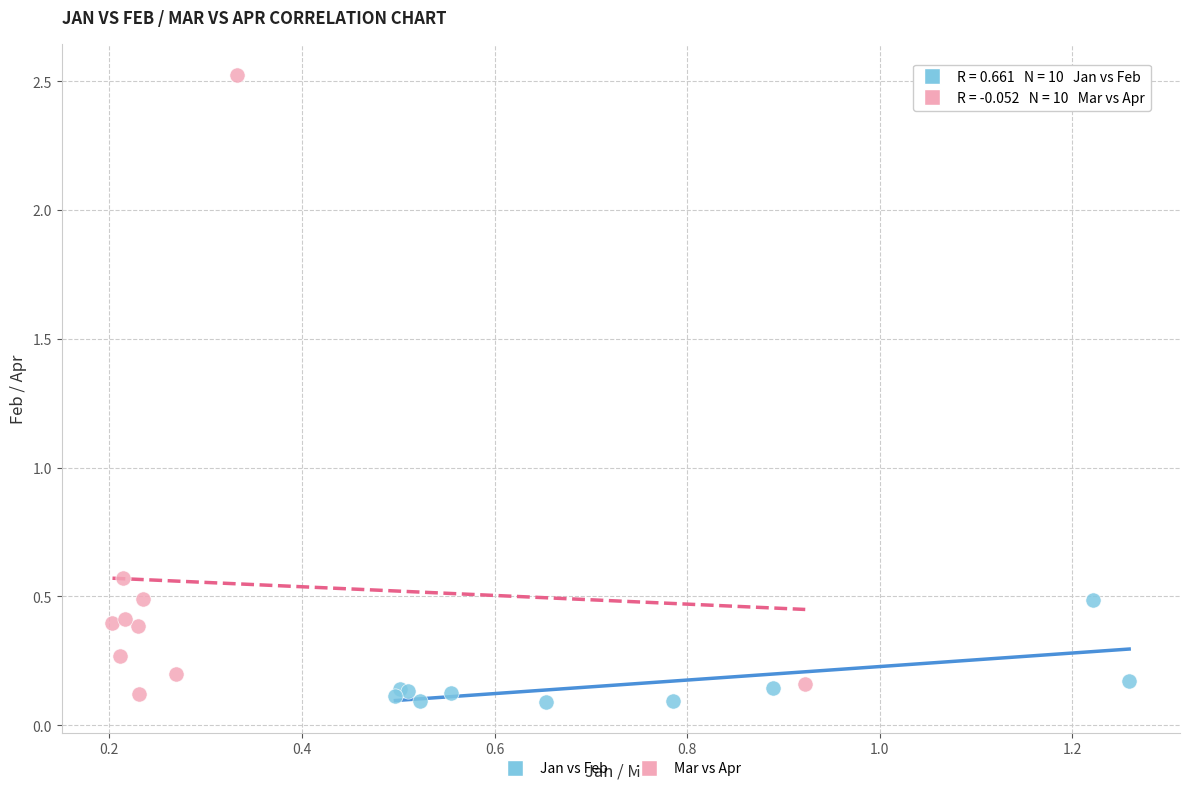

Which series reaches the maximum Y coordinate?

Mar vs Apr